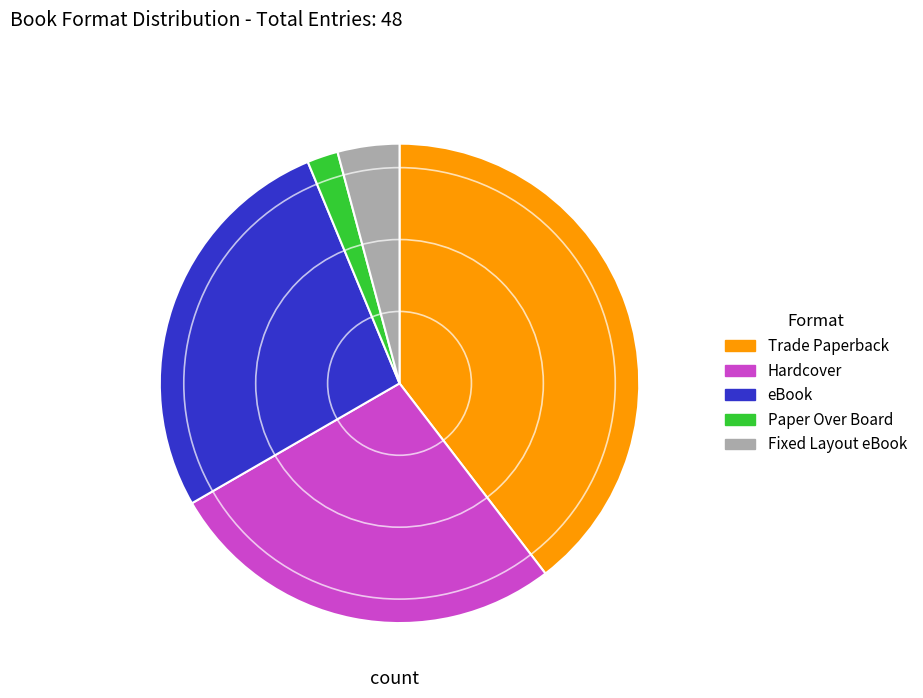

How many slices are in this pie chart?

5